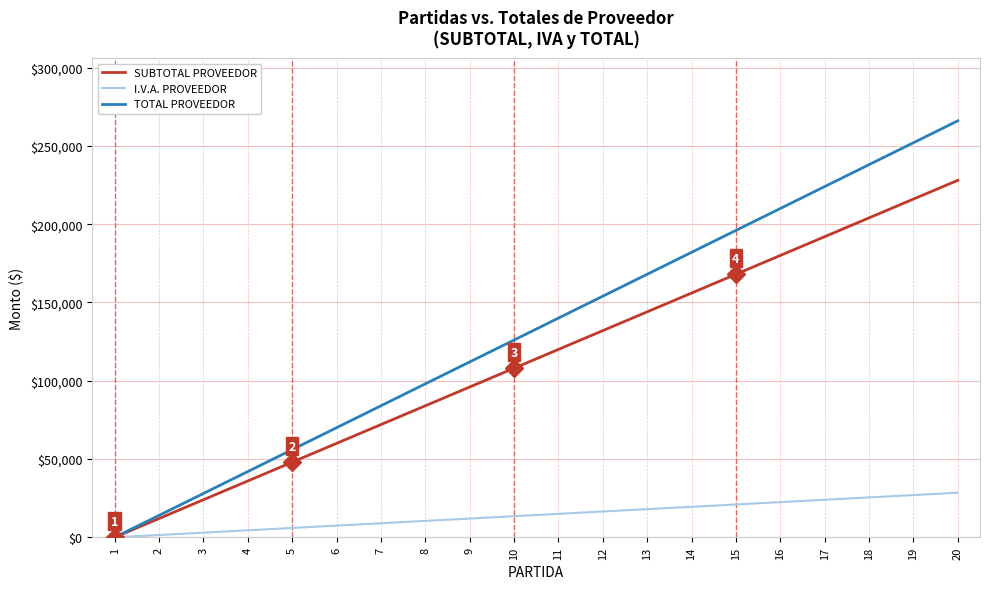

How many distinct data groups are displayed?

3